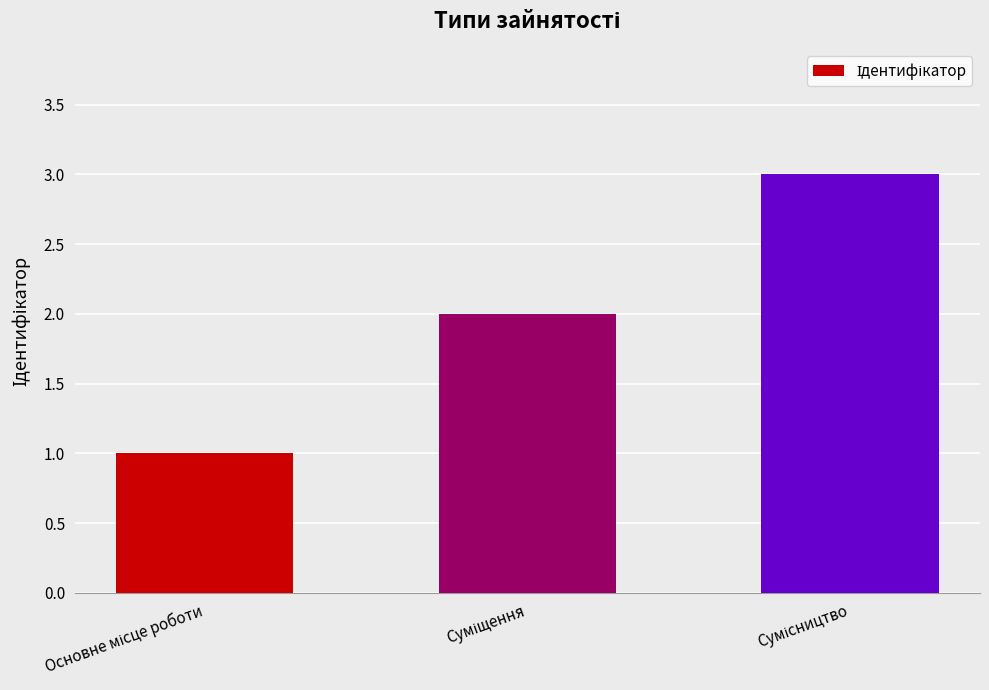

What is the greatest value displayed?

3